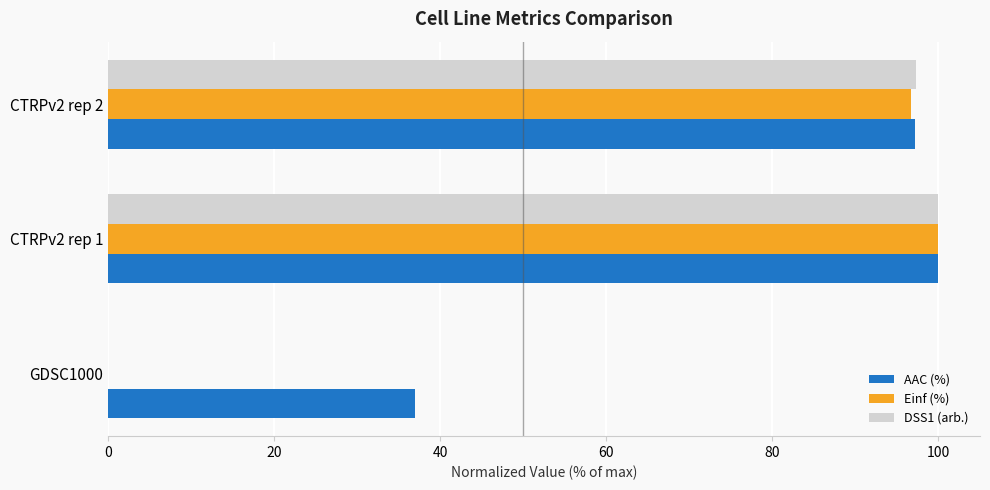

At which category is the sum across all series the highest?

CTRPv2 rep 1